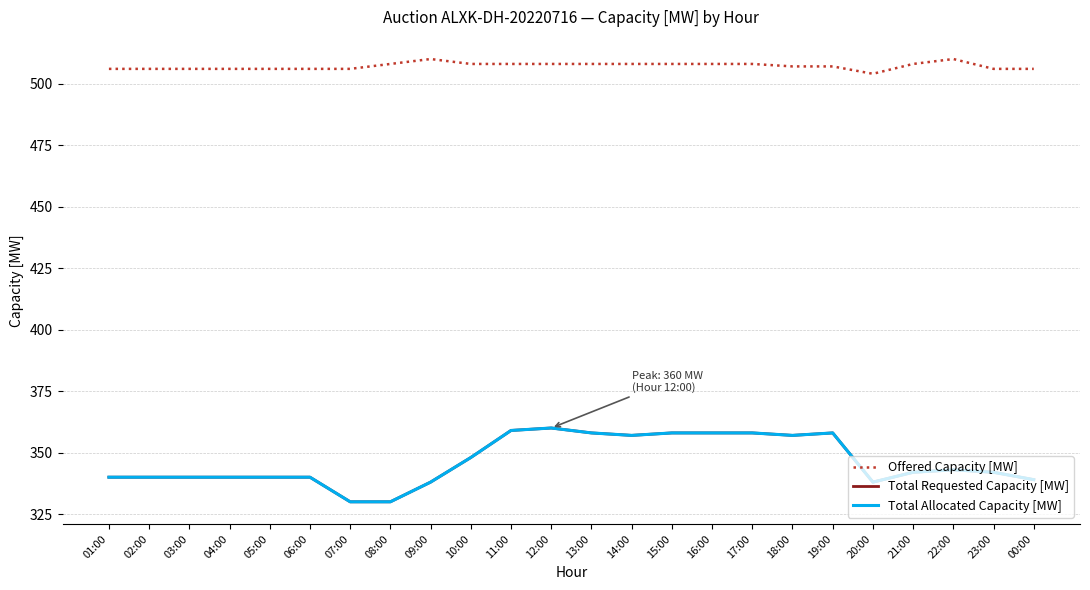

What are all the series names shown in the legend?

Offered Capacity [MW], Total Requested Capacity [MW], Total Allocated Capacity [MW]